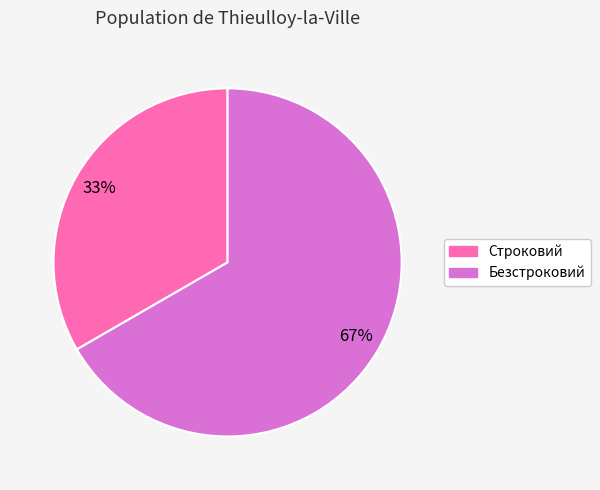

What is the largest slice in the pie chart?

Безстроковий